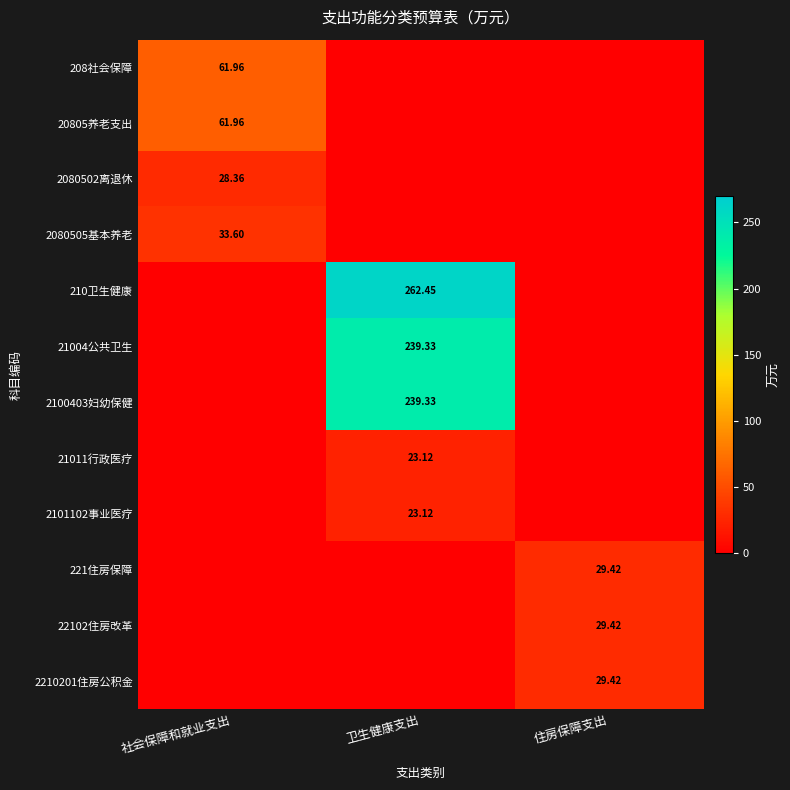

Which series changed the most between 卫生健康支出 and 住房保障支出?

210卫生健康